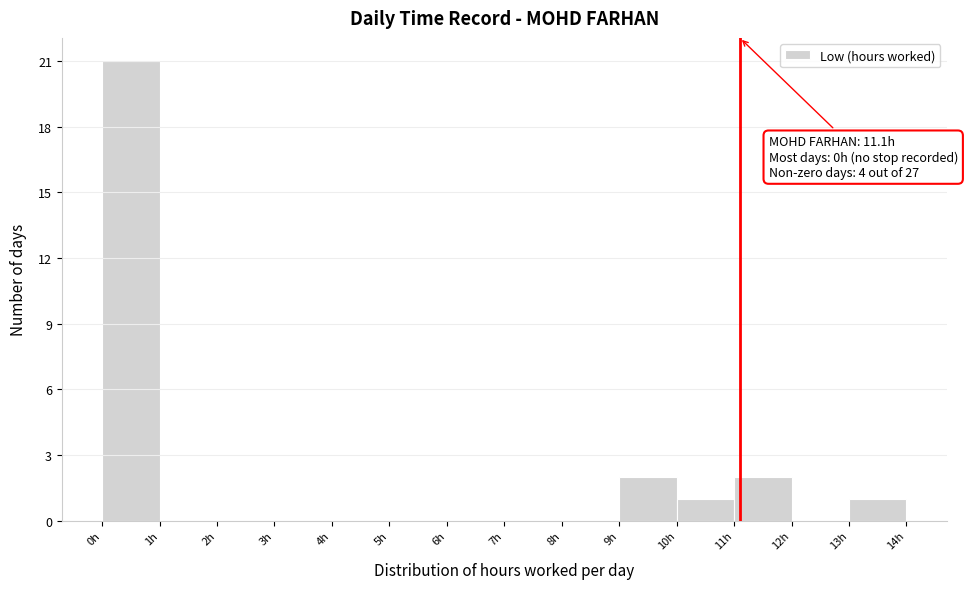

Over which range of the x-axis is the bar tallest?

0 to 1